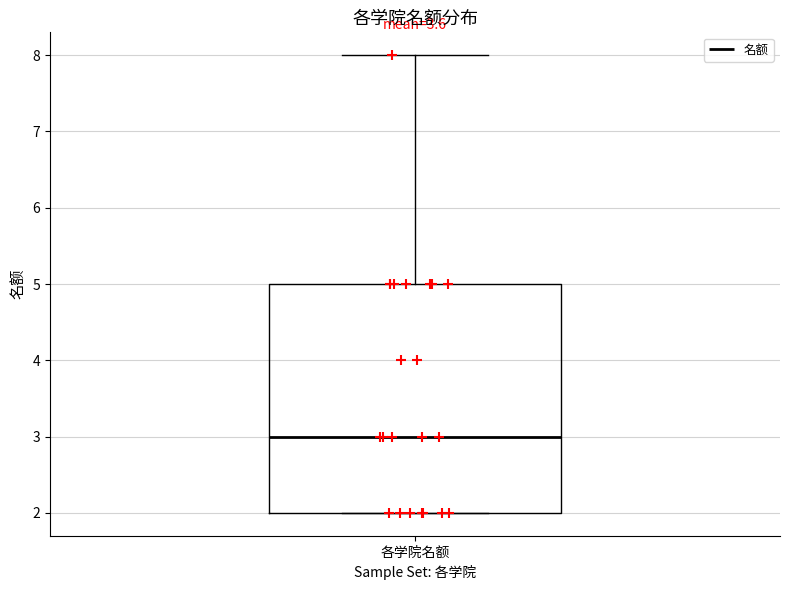

Transcribe this box plot: give where the median line is, the range the box spans, and where the two whiskers end, as read against the y-axis. The values are not printed on the chart, so give them approximately, as read against the axis.

median 3, box 2 to 5, whiskers 2 to 8